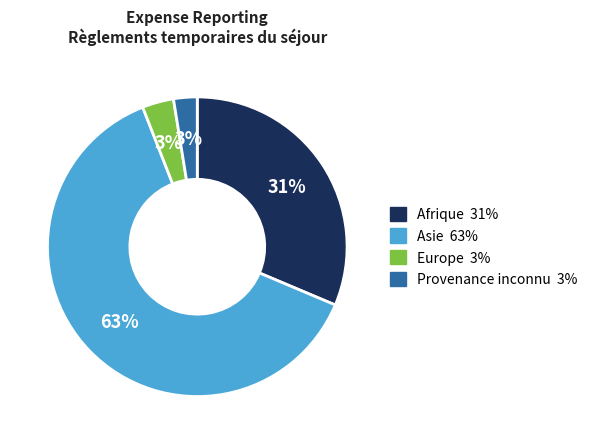

How many slices are in this pie chart?

4